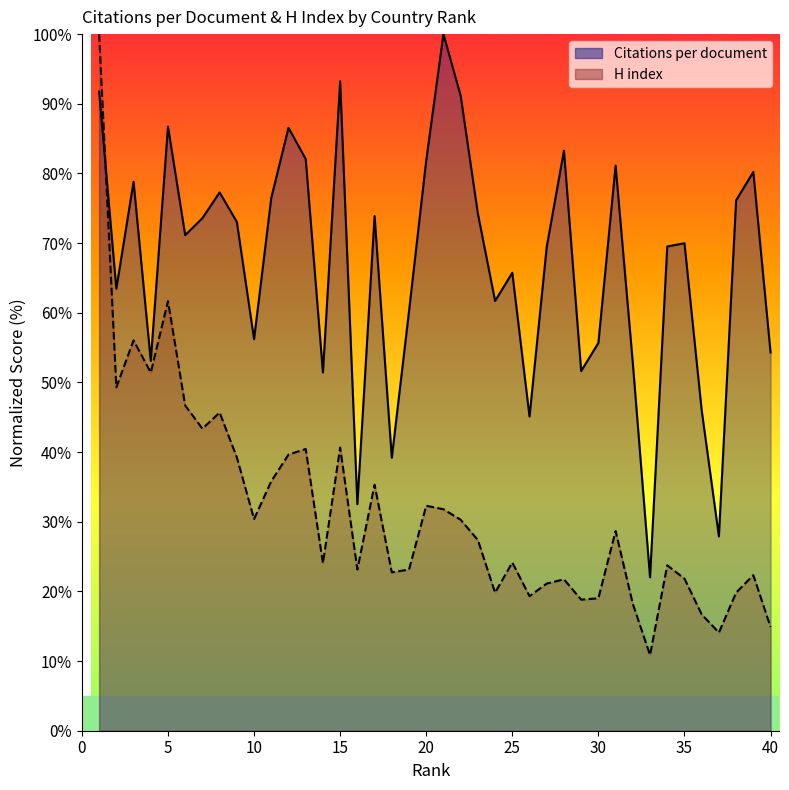

What are all the series names shown in the legend?

Citations per document, H index